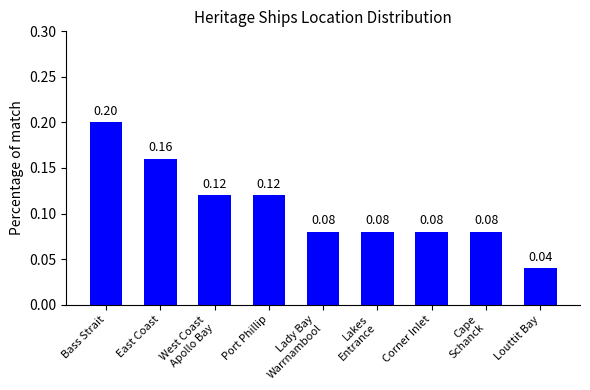

Where is the data nearest to the value 0?

Louttit Bay